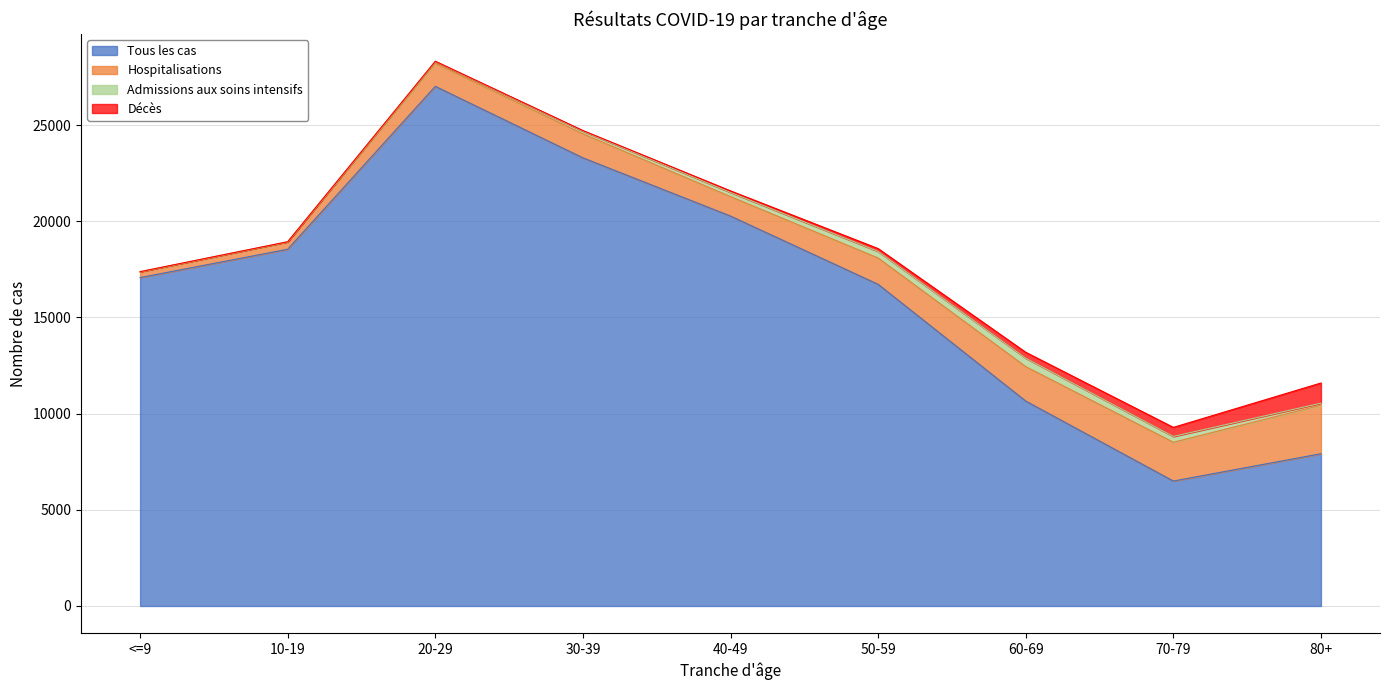

At which label is Hospitalisations closest to 1401?

50-59